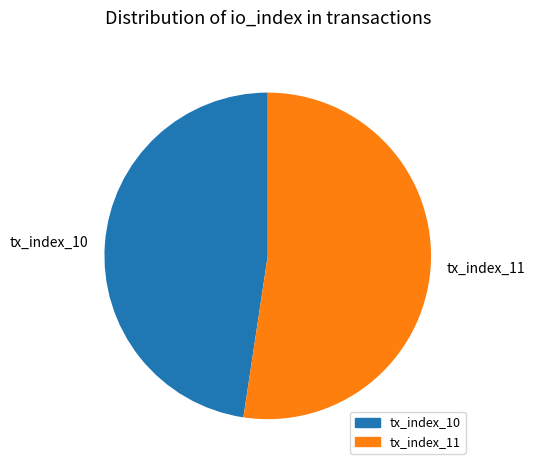

Between tx_index_10 and tx_index_11, which is larger?

tx_index_11